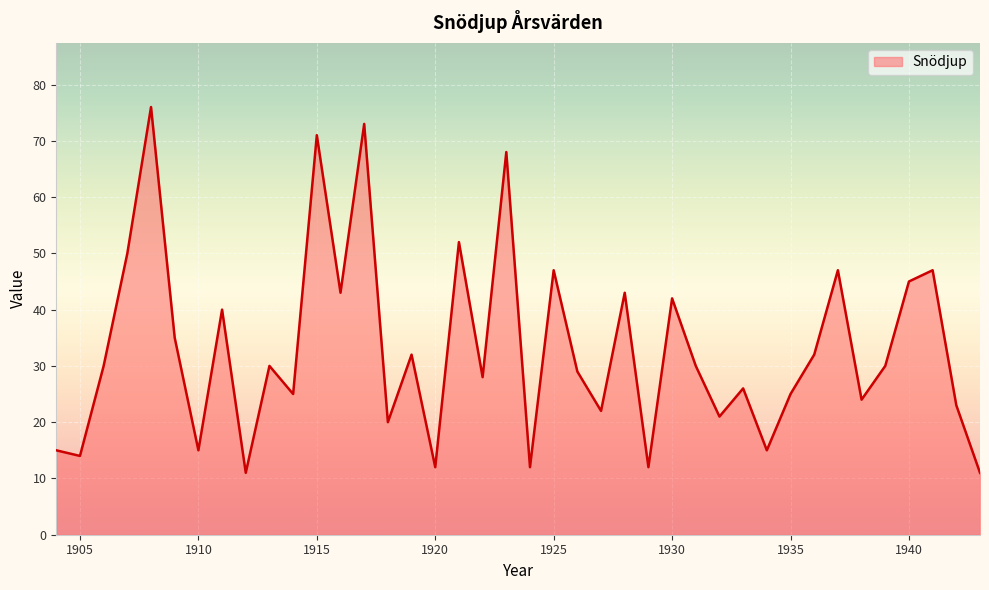

What is the smallest value displayed?

11